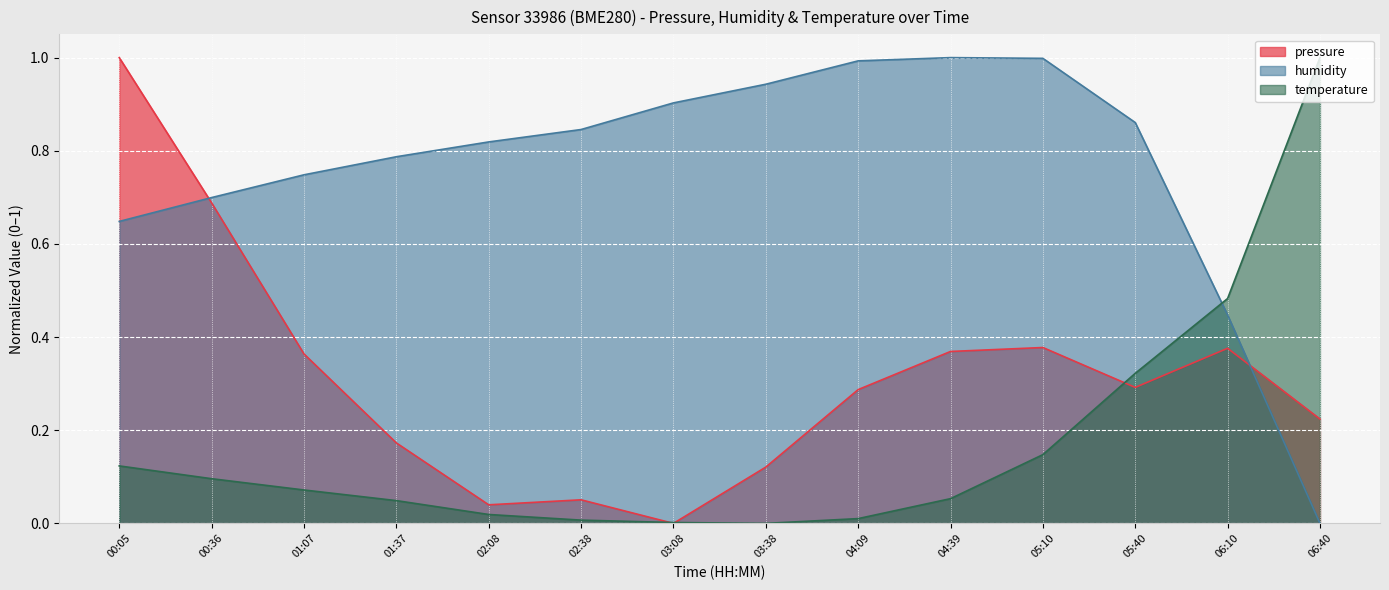

At how many categories does at least one series exceed 0?

14